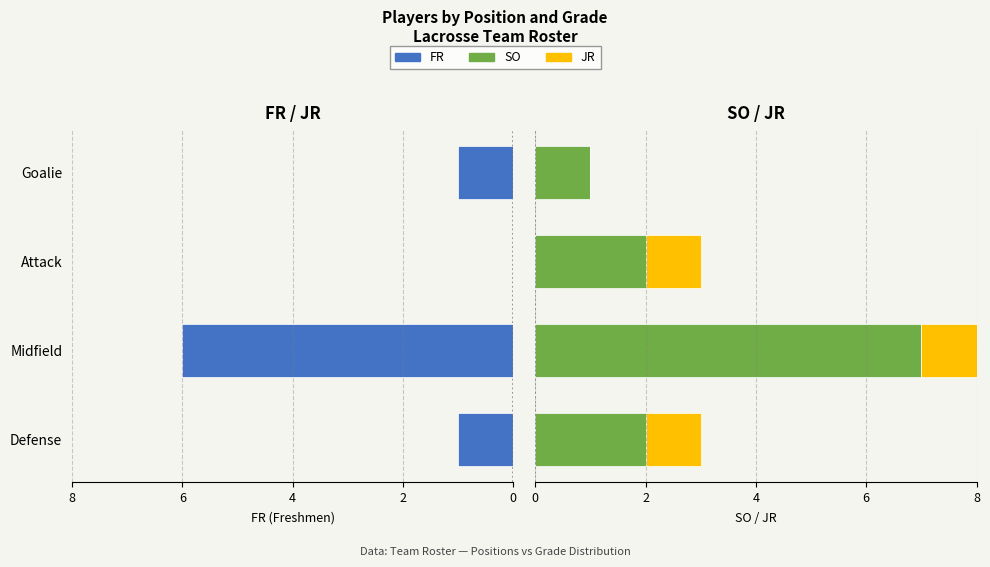

At how many categories does at least one series exceed 0?

4